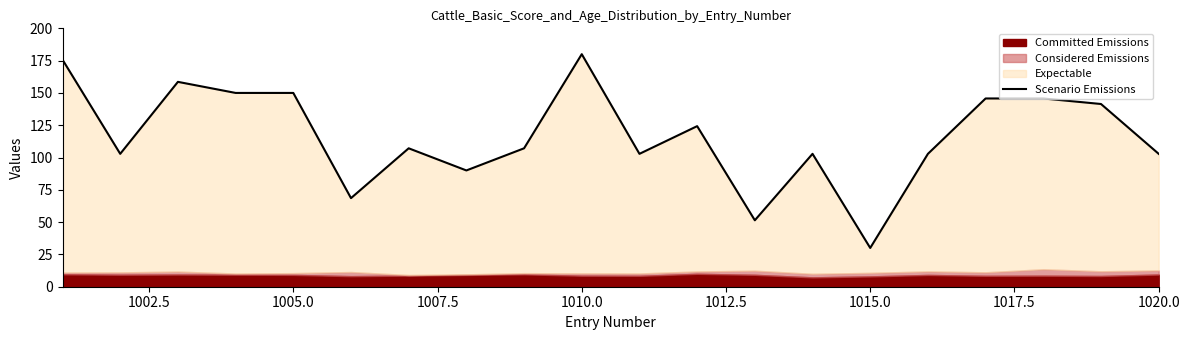

What is the difference between the values at 1012.5 and 19?

34.3